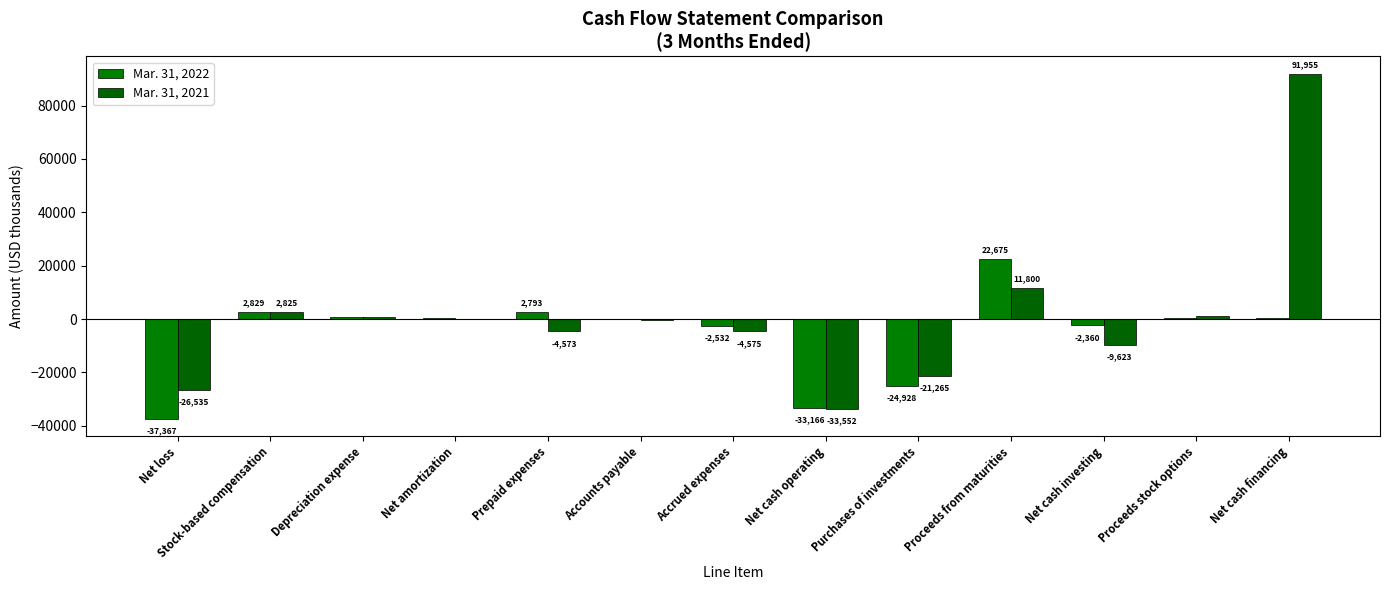

Count the number of data series in this chart.

2